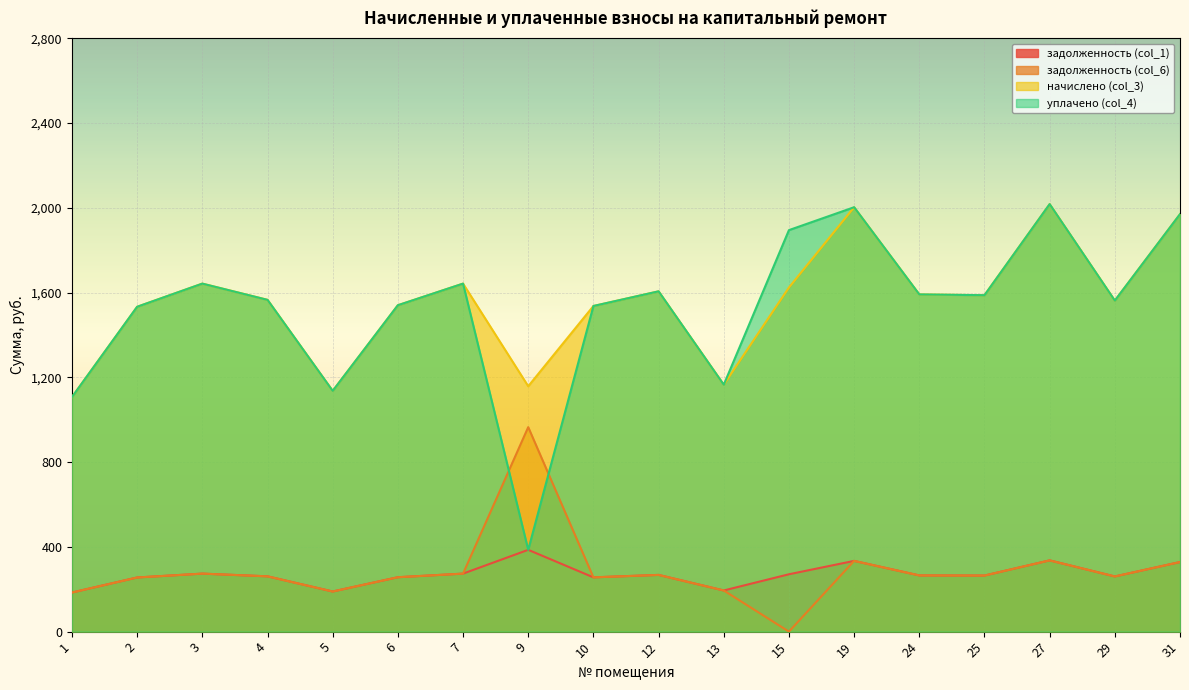

What is the difference between the maximum and minimum values in the задолженность (col_1) series?

201.5